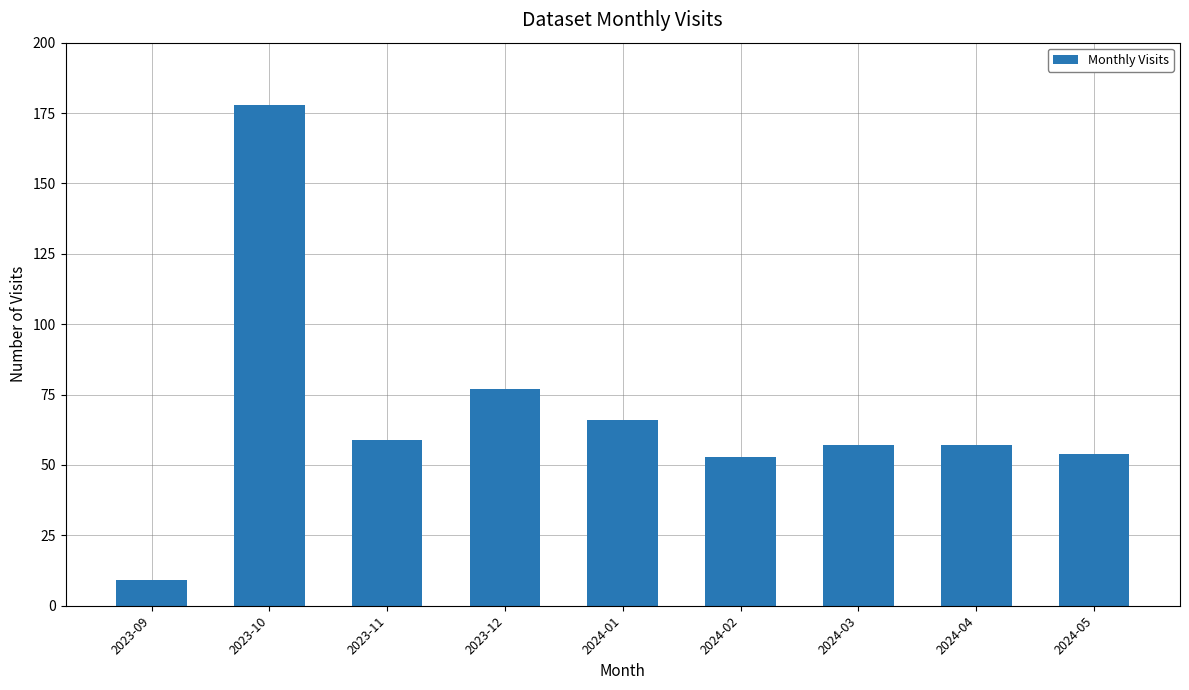

Which category has the highest value across all series?

2023-10